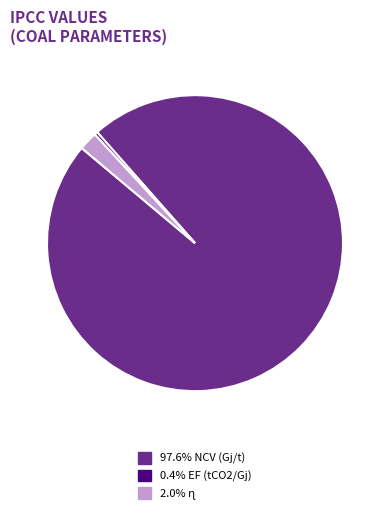

Is there any slice that represents more than half of the pie?

Yes